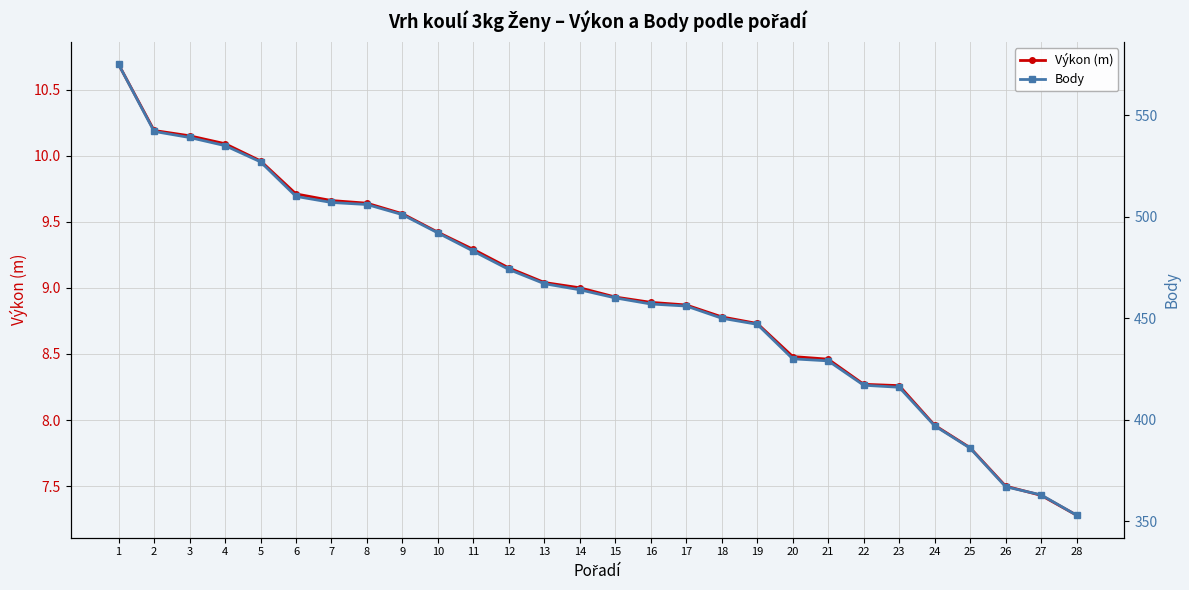

True or false: Body has more than 0 points higher than both neighbors.

False